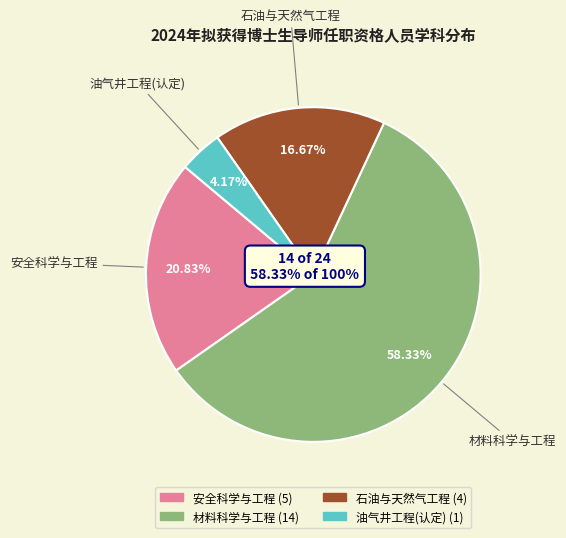

What percentage is the 油气井工程(认定) slice, to the nearest percent?

4%